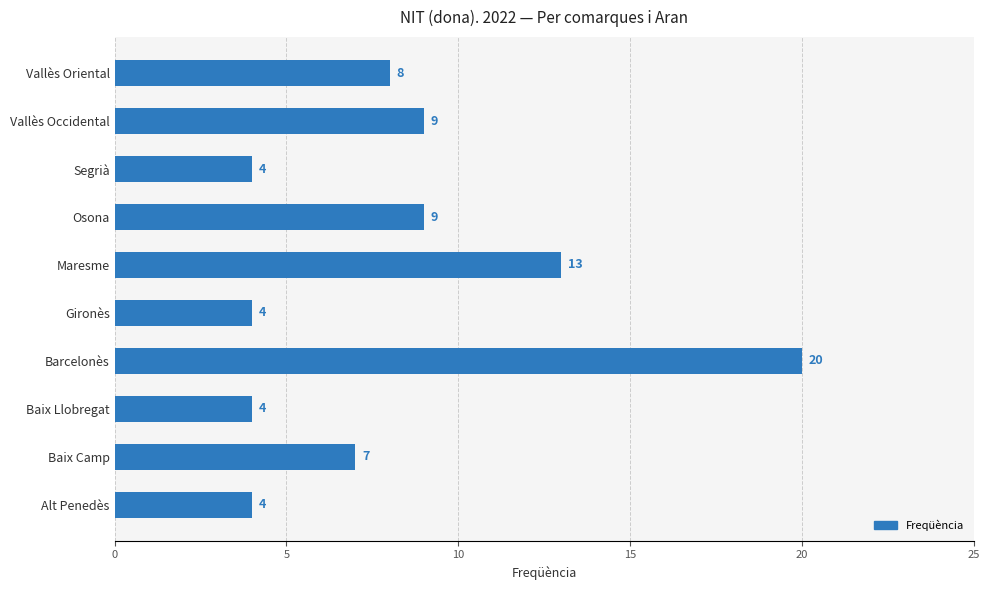

What is the difference between the second highest and minimum values?

9